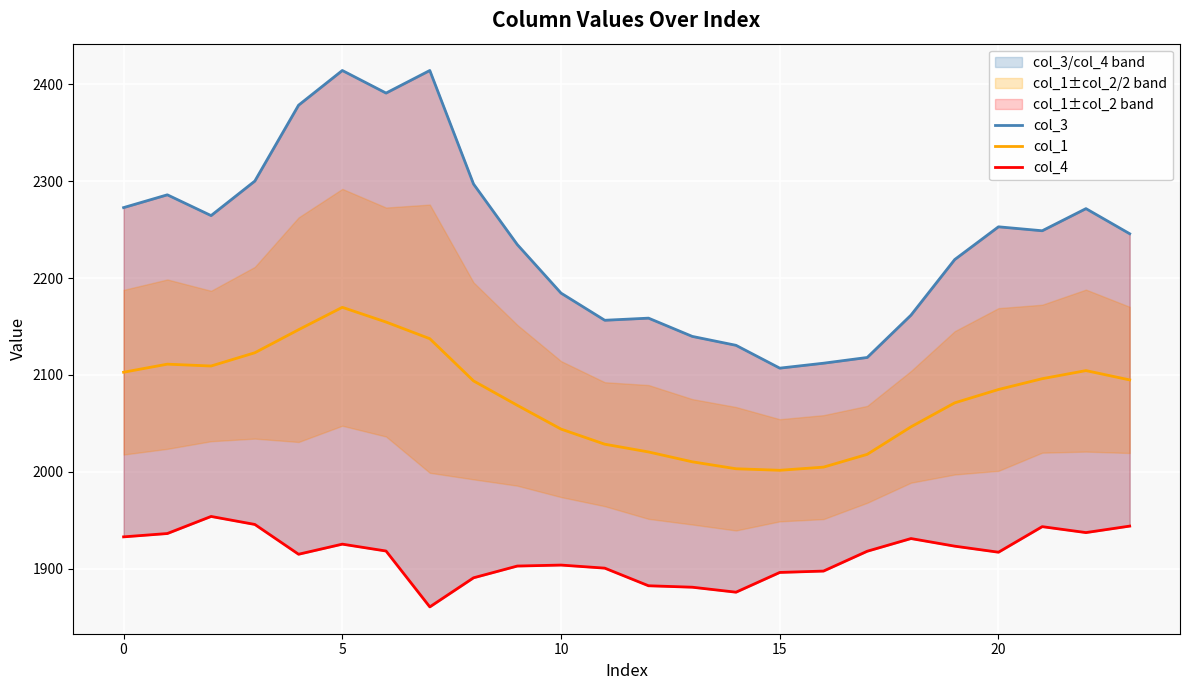

Where is col_1 nearest to the value 2085?

20